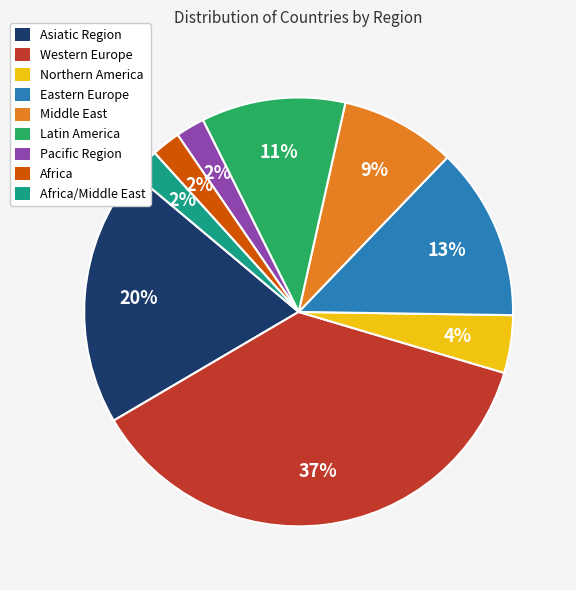

Is there a majority slice in this chart?

No